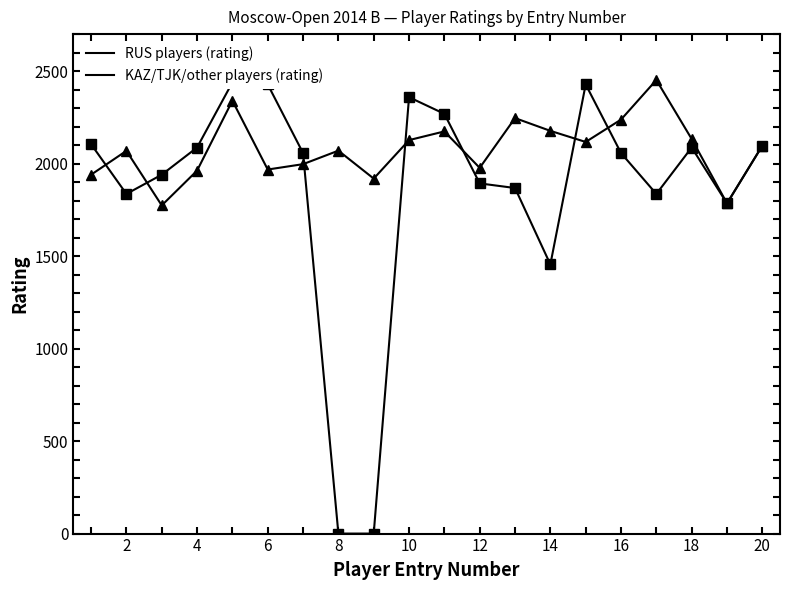

Which series ends up on top after the final intersection of RUS players (rating) and KAZ/TJK/other players (rating)?

RUS players (rating)